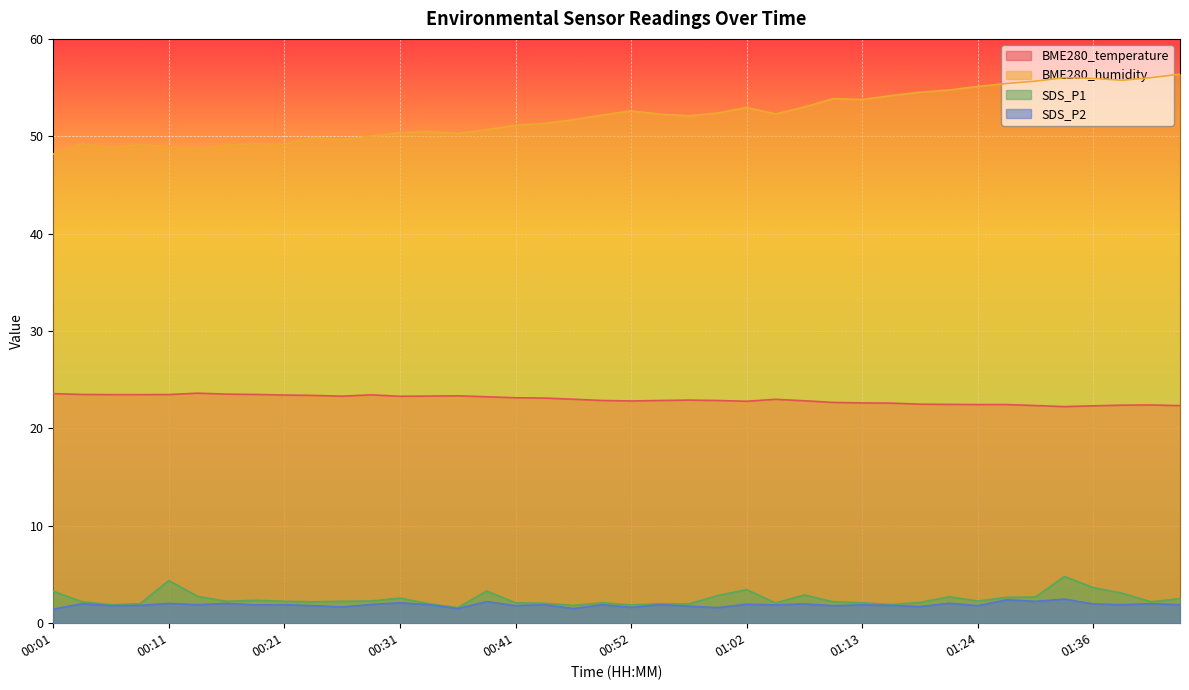

Rank the categories by SDS_P2 value from highest to lowest.

01:33, 01:28, 01:30, 00:38, 00:31, 01:21, 00:11, 00:16, 00:04, 01:41, 01:07, 01:36, 01:02, 00:28, 00:14, 00:21, 00:33, 00:44, 00:49, 00:54, 01:39, 01:44, 00:19, 01:05, 01:13, 00:08, 01:16, 00:06, 00:24, 00:41, 01:10, 01:24, 00:57, 01:19, 00:26, 00:52, 00:59, 00:36, 00:46, 00:01